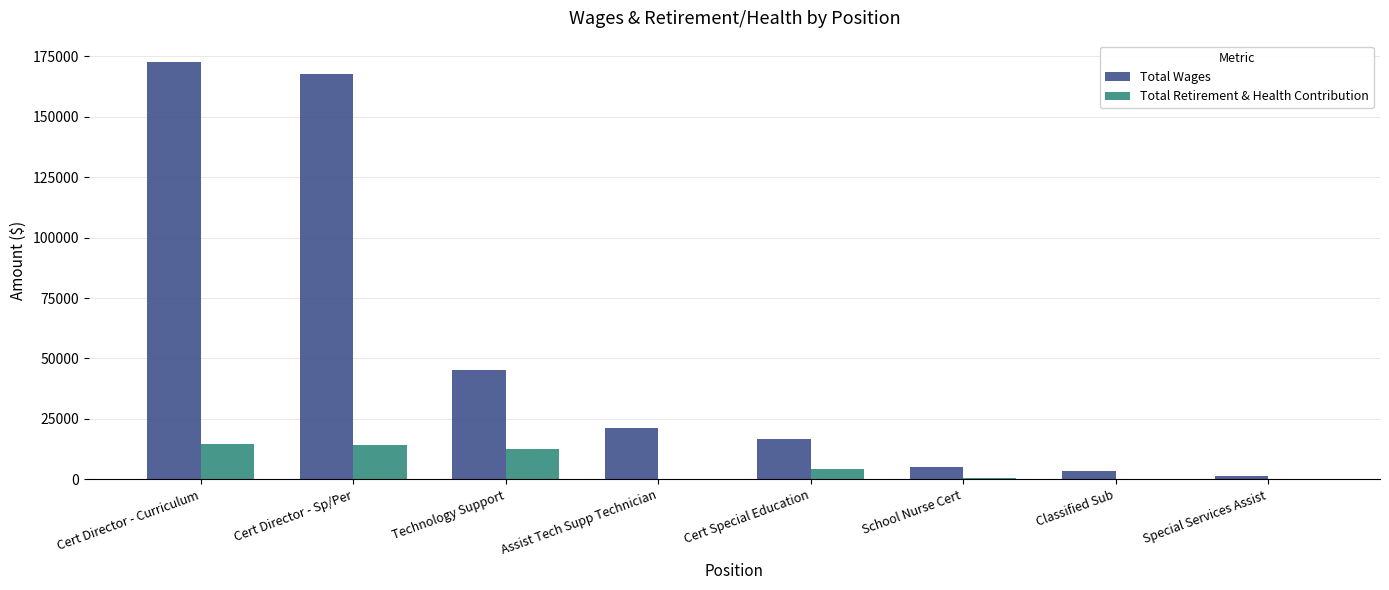

Which label corresponds to the largest value in the chart?

Cert Director - Curriculum